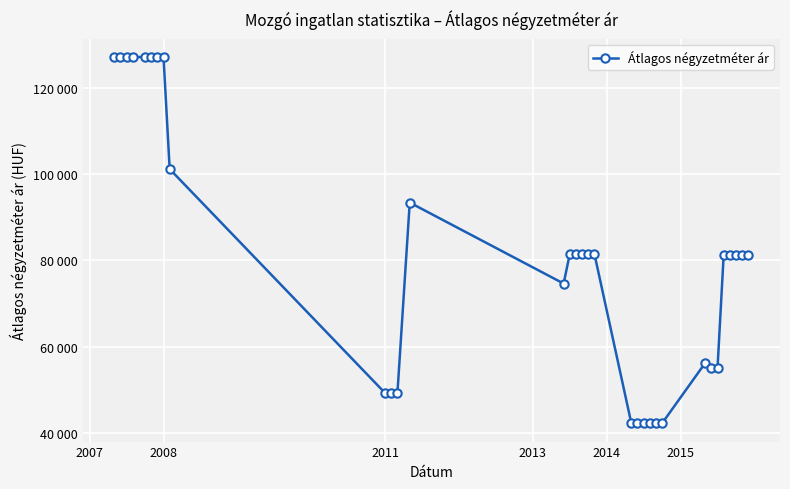

Reading right to left, extract all data points from this chart.

81297	81297	81297	81297	81297	55000	55000	56187	42168	42168	42168	42168	42168	42168	81518	81518	81518	81518	81518	74631	93452	49185	49185	49185	101243	127272	127272	127272	127272	127272	127272	127272	127272